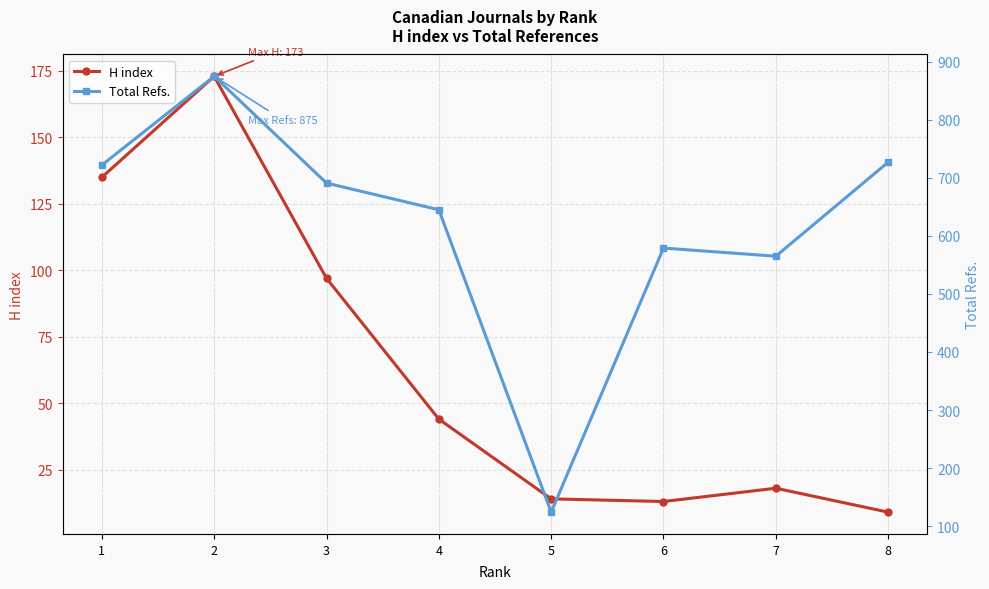

True or false: Total Refs. and H index intersect in this chart.

False